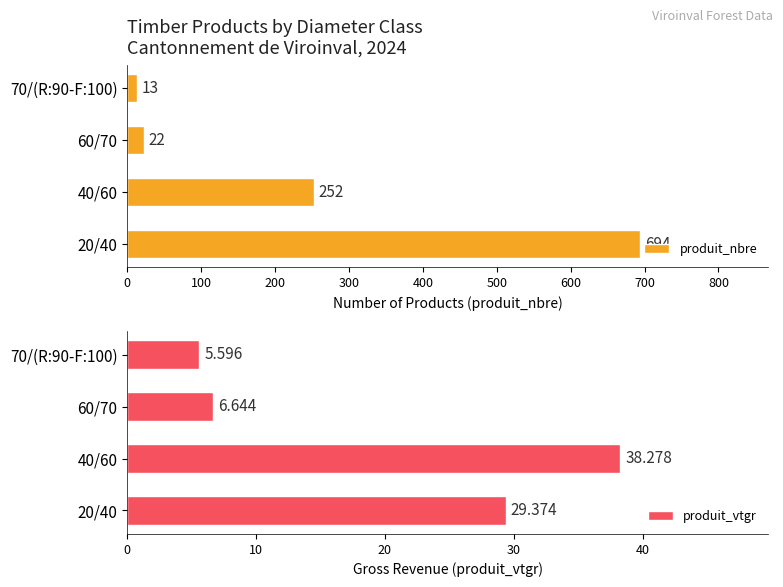

Is it true that produit_nbre equals 694 at 20/40?

True